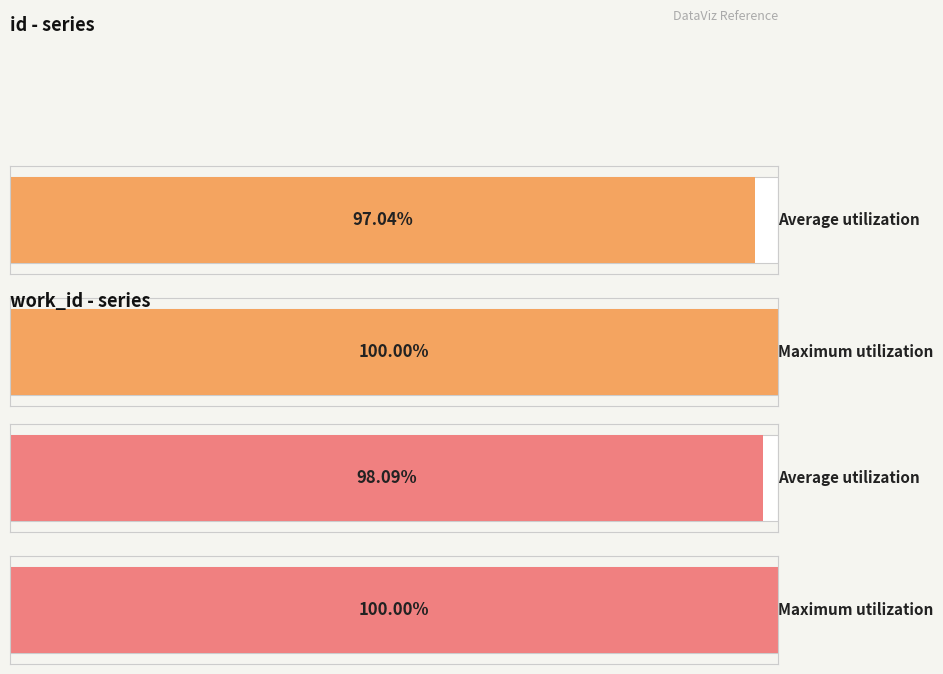

How many bars are there in each group?

2